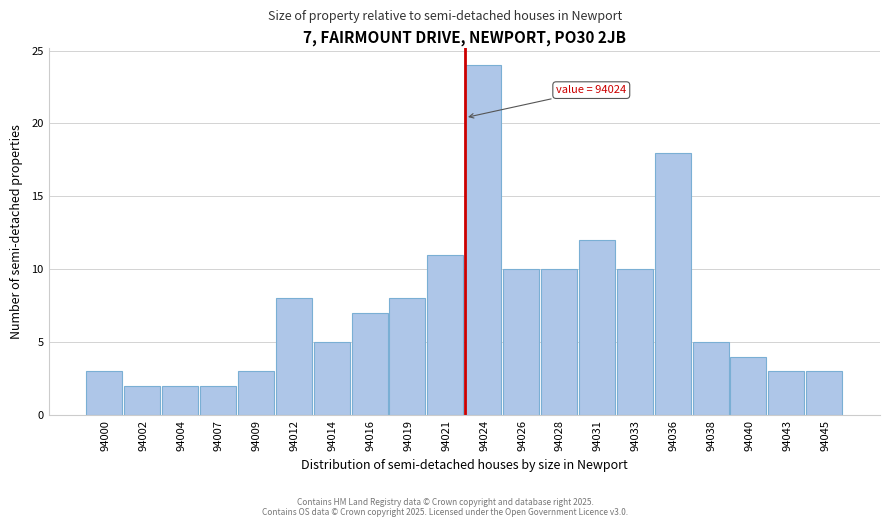

Reading right to left, extract all data points from this chart.

94045=3	94043=3	94040=4	94038=5	94036=18	94033=10	94031=12	94028=10	94026=10	94024=24	94021=11	94019=8	94016=7	94014=5	94012=8	94009=3	94007=2	94004=2	94002=2	94000=3